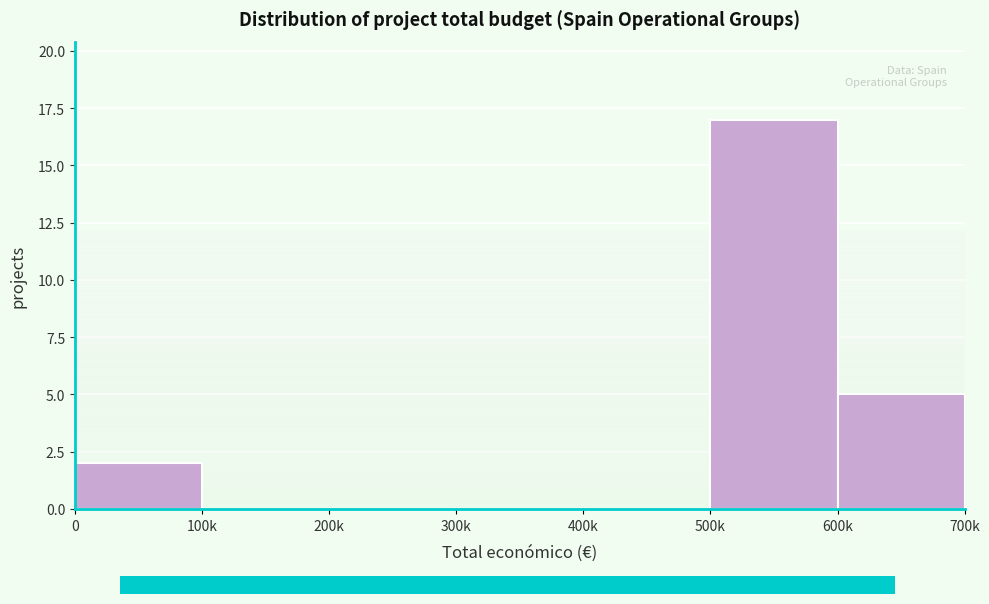

Reading left to right, extract all data points from this chart.

0=2	100k=0	200k=0	300k=0	400k=0	500k=17	600k=5